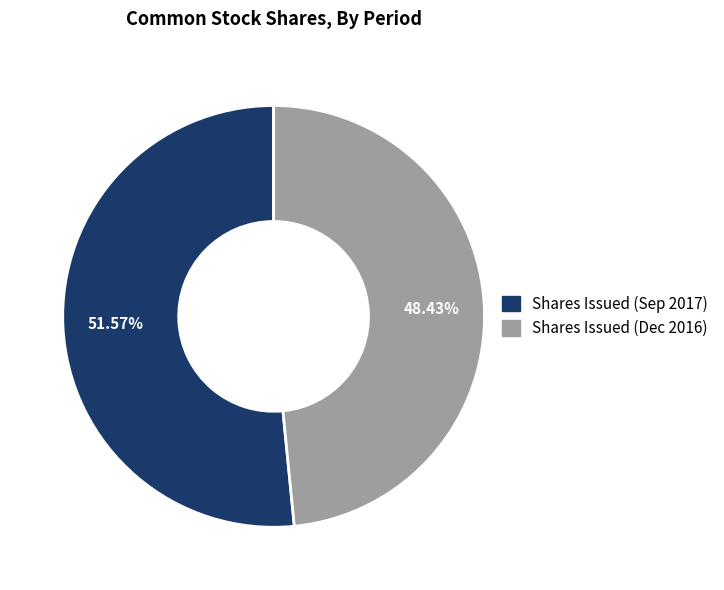

Which slice is the smallest?

Shares Issued (Dec 2016)